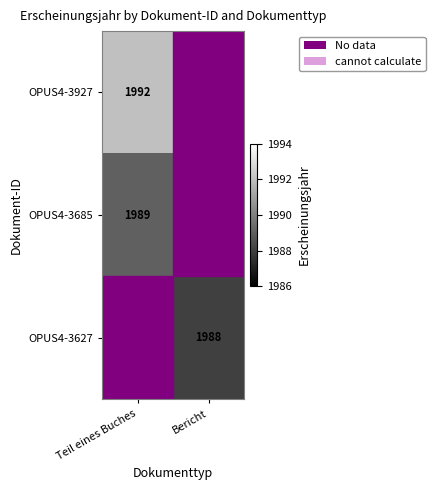

The value of OPUS4-3927 at Teil eines Buches is 1992. True or false?

True